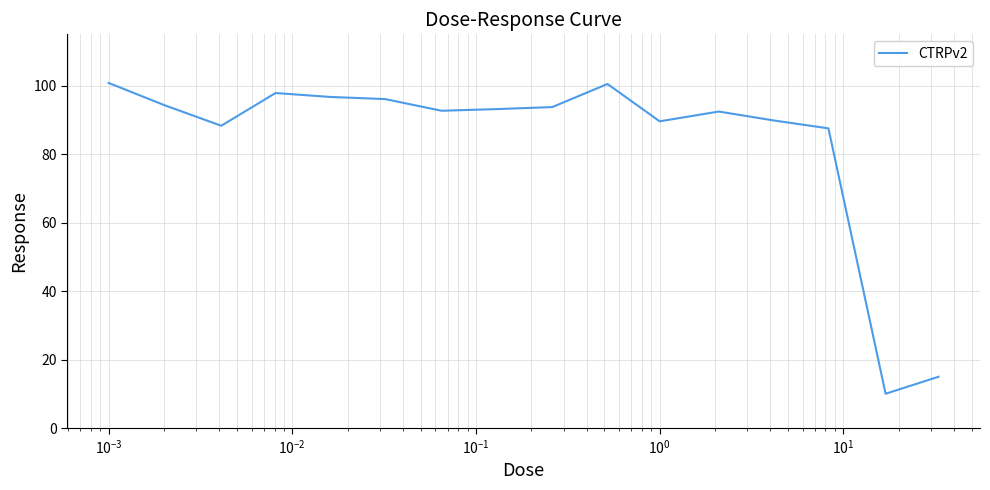

What is the maximum value shown in the chart?

100.8